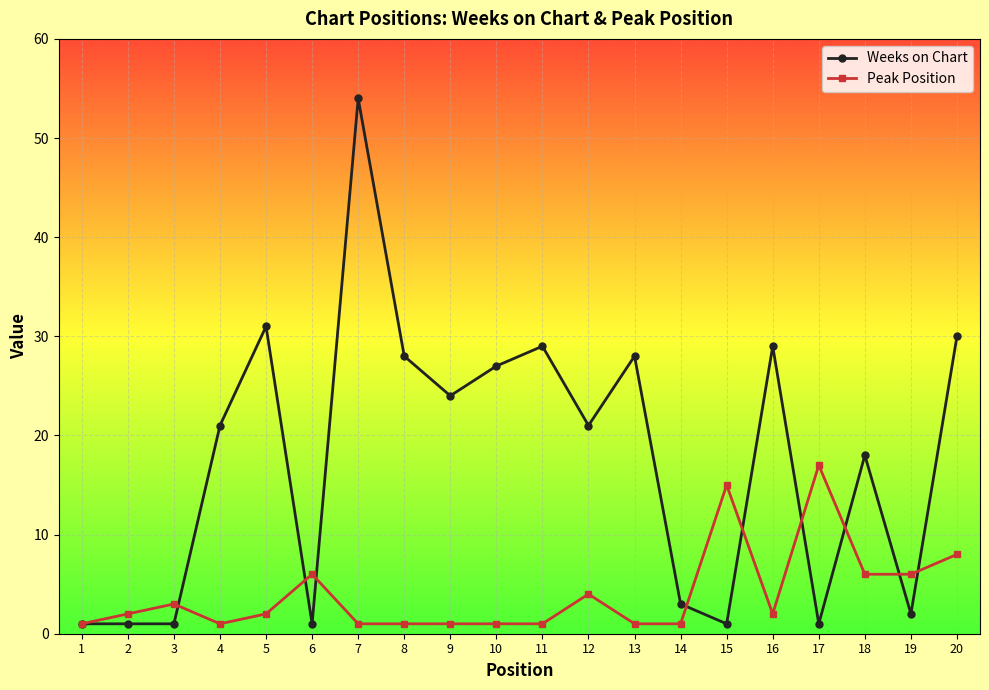

What is the difference between the maximum and minimum values in the Weeks on Chart series?

53